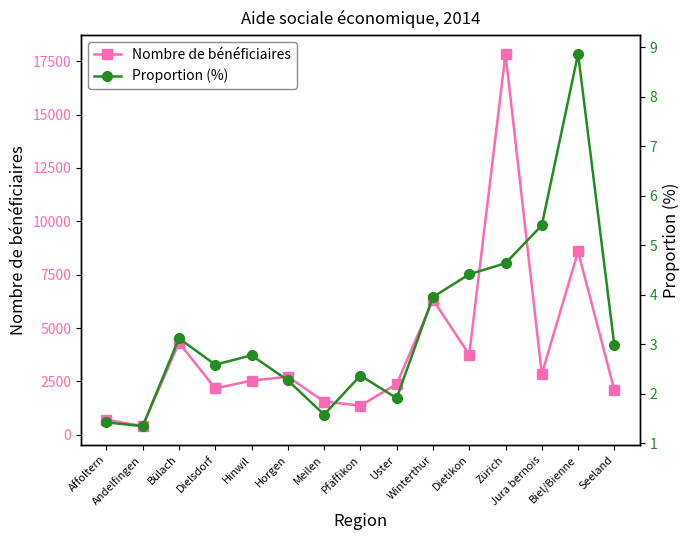

What is the approximate value of Nombre de bénéficiaires at Winterthur?

6329